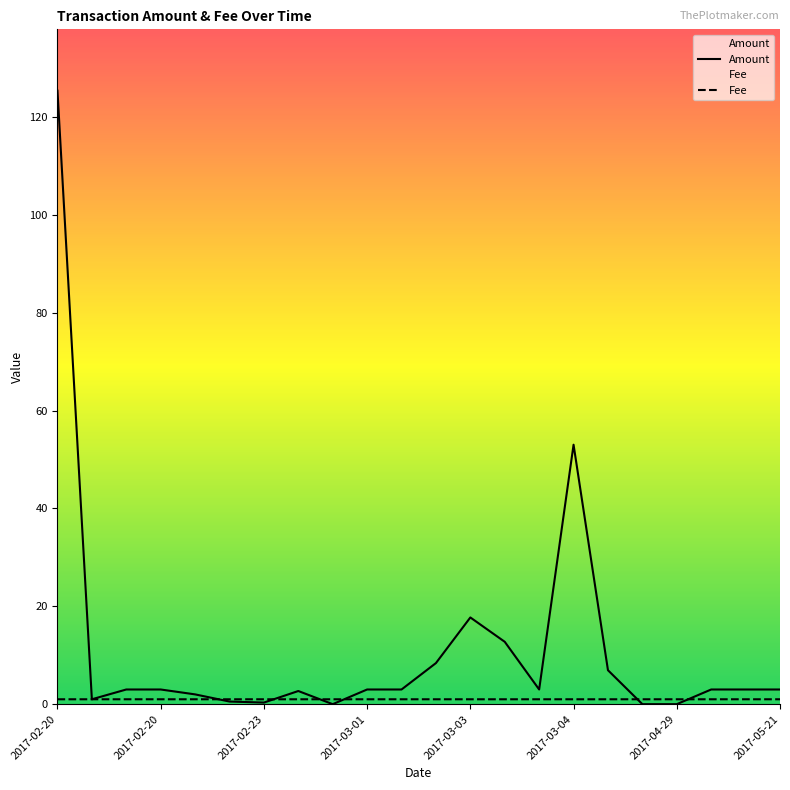

What are all the series names shown in the legend?

Amount, Fee